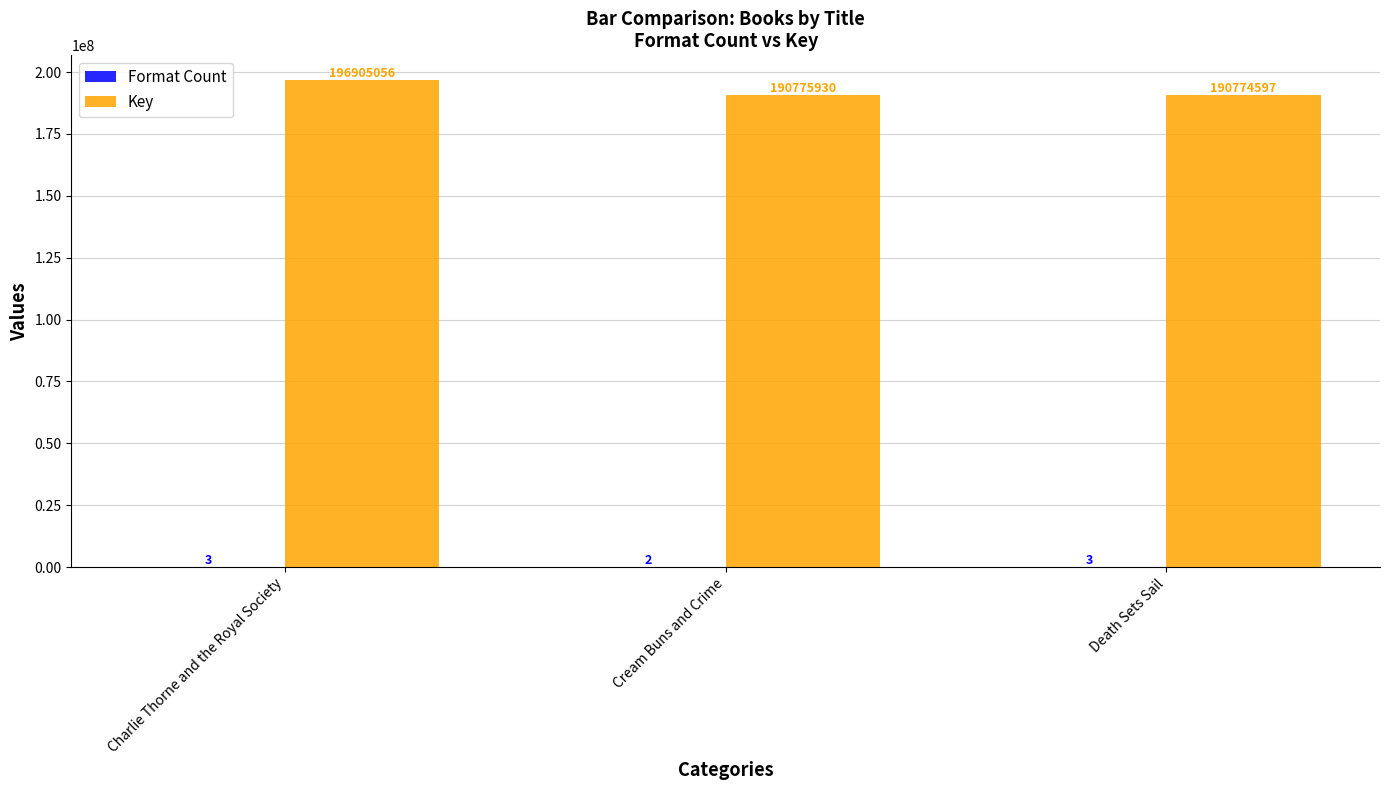

At which label does Key first exceed 190775930?

Charlie Thorne and the Royal Society